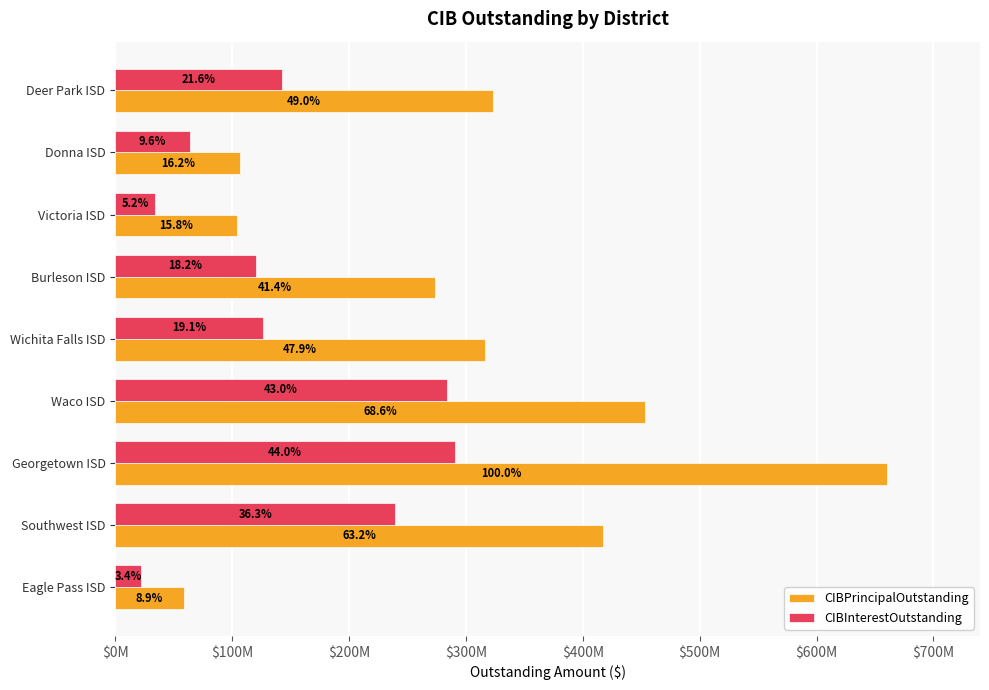

What are all the series names shown in the legend?

CIBPrincipalOutstanding, CIBInterestOutstanding